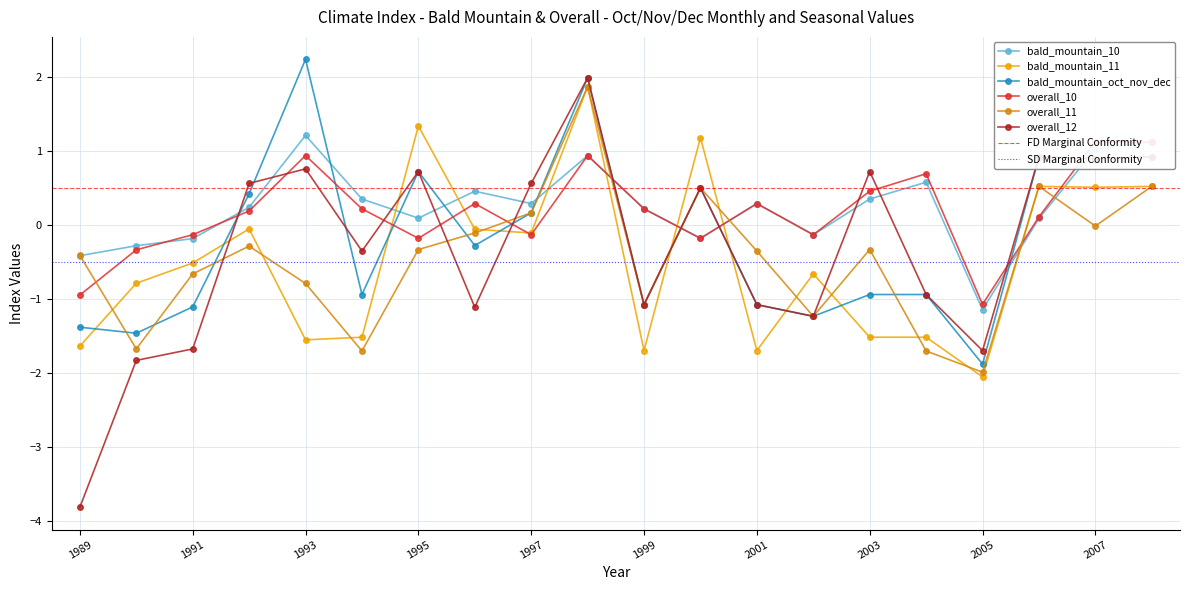

What is the value of the bald_mountain_10 point at the 17th from the left?

-1.1